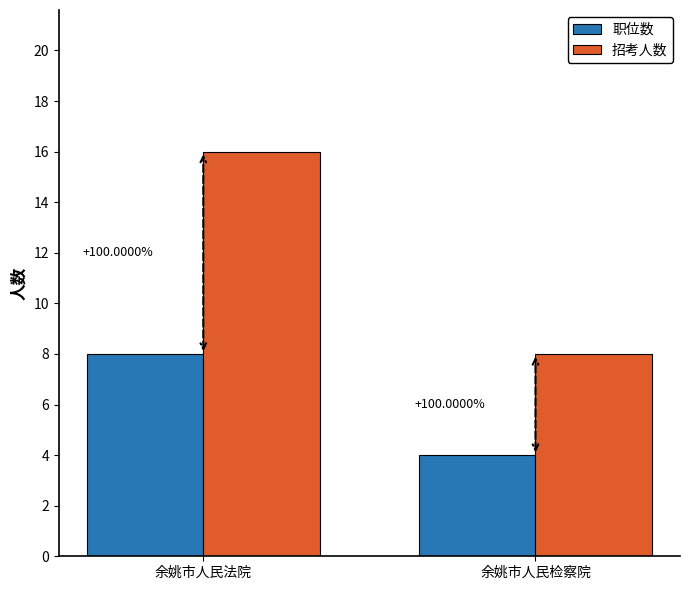

What are all the series names shown in the legend?

职位数, 招考人数